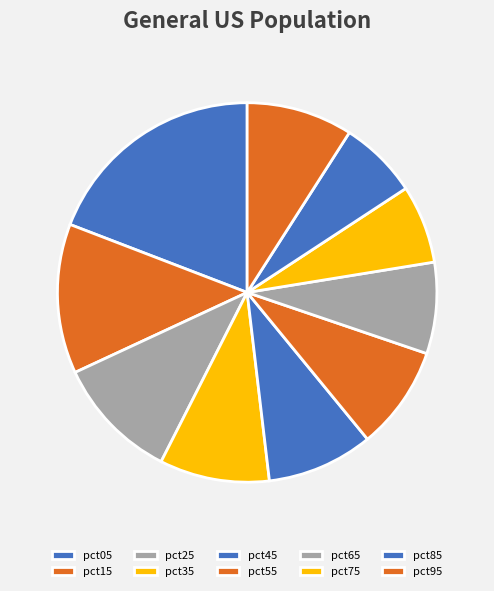

Which category has the biggest portion of the pie?

pct05